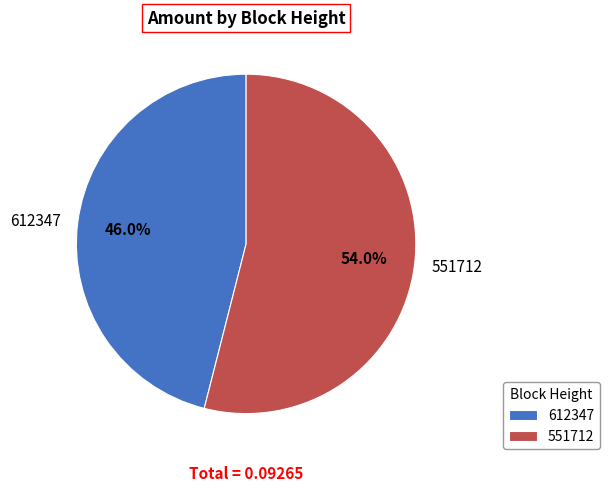

Count the number of slices in the pie.

2